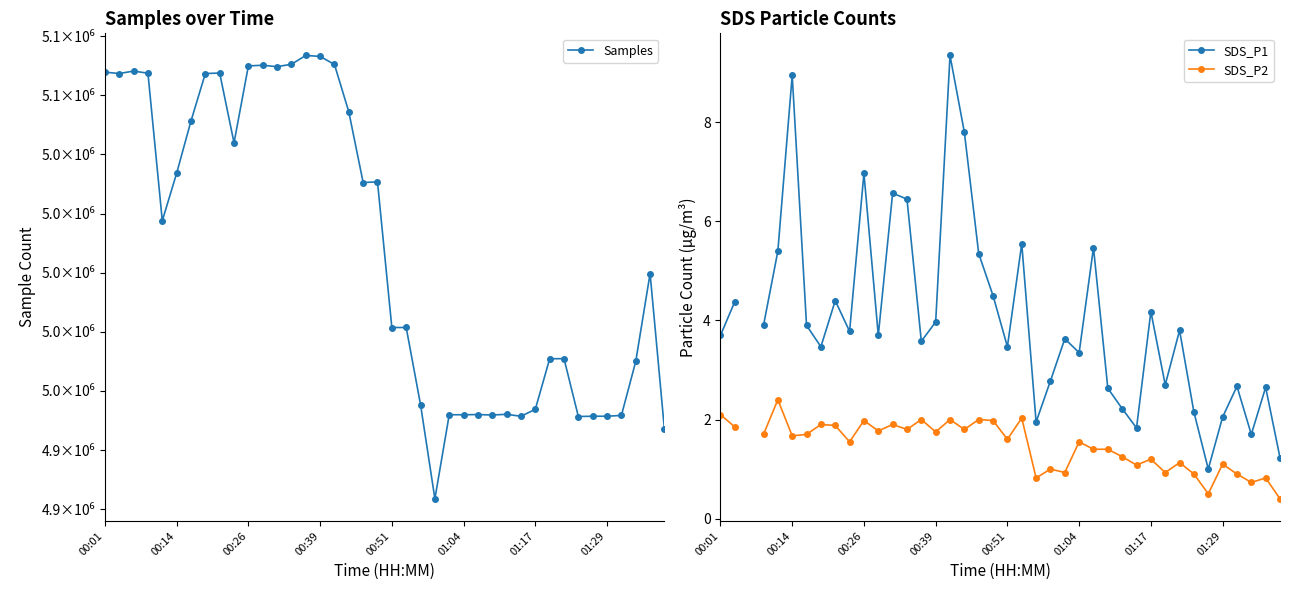

What is the sum of the SDS_P1 values at 16 and 22?

11.3